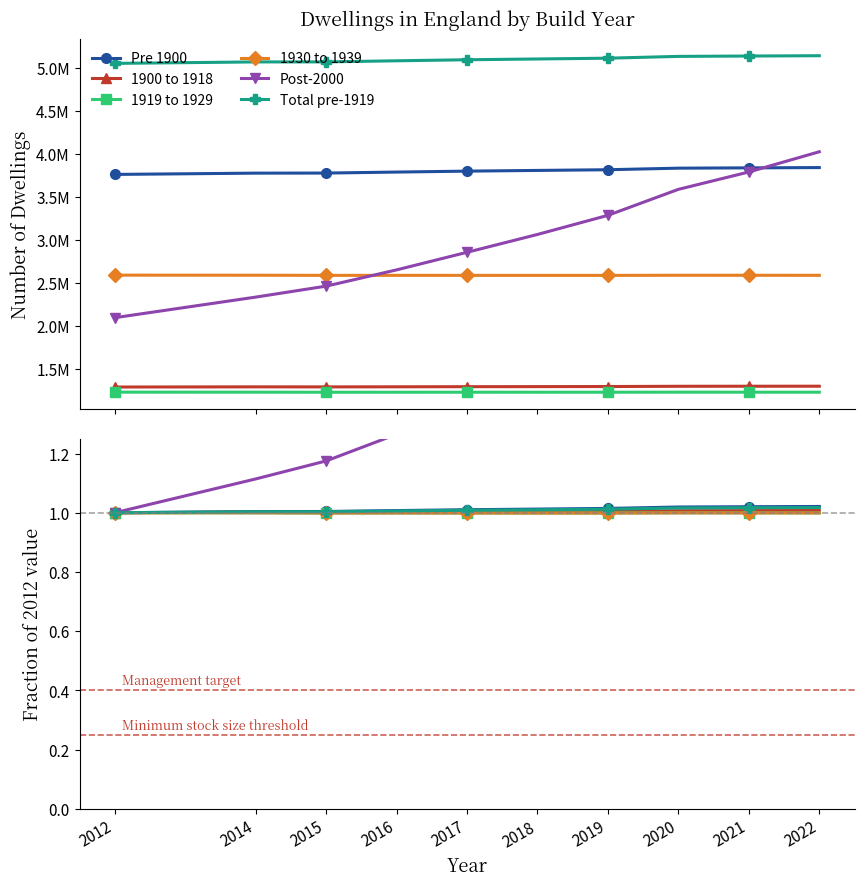

True or false: Total pre-1919 has more than 2 points higher than both neighbors.

False